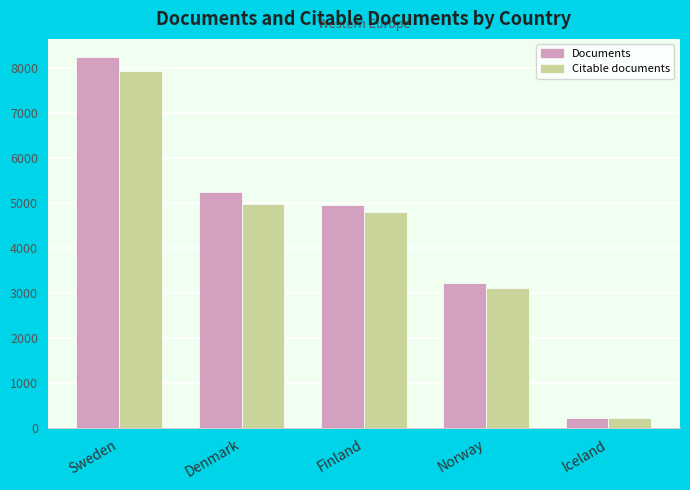

At which label does Citable documents reach its peak?

Sweden